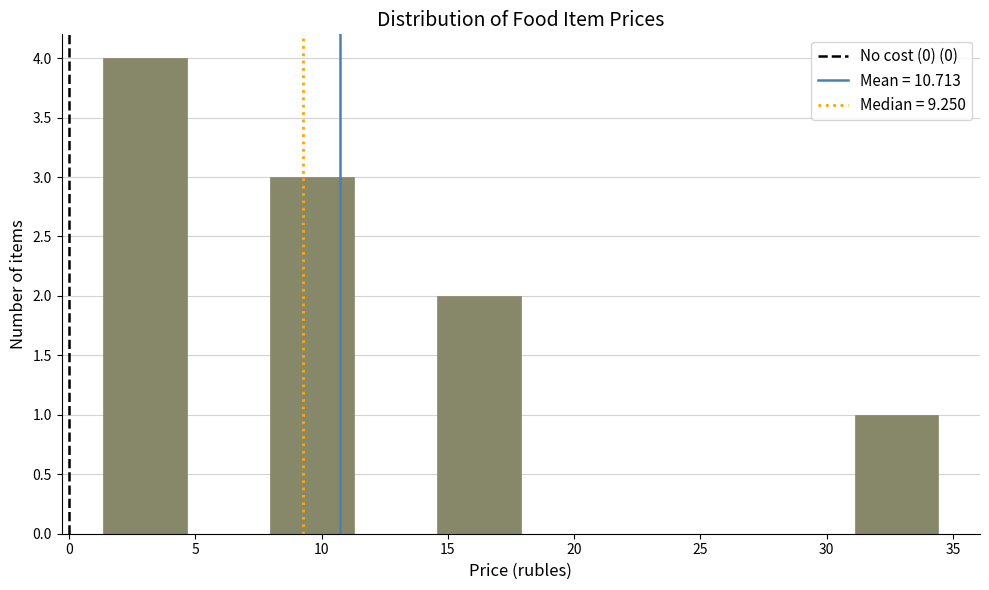

Reading left to right, transcribe this chart: for each bar, give the range it covers on the x-axis and its height. Neither the bar edges nor the heights are printed on the chart, so give them approximately, as read against the axes.

1.5 to 4.5: 4
4.5 to 8.0: 0
8.0 to 11.5: 3
11.5 to 14.5: 0
14.5 to 18.0: 2
18.0 to 21.0: 0
21.0 to 24.5: 0
24.5 to 28.0: 0
28.0 to 31.0: 0
31.0 to 34.5: 1